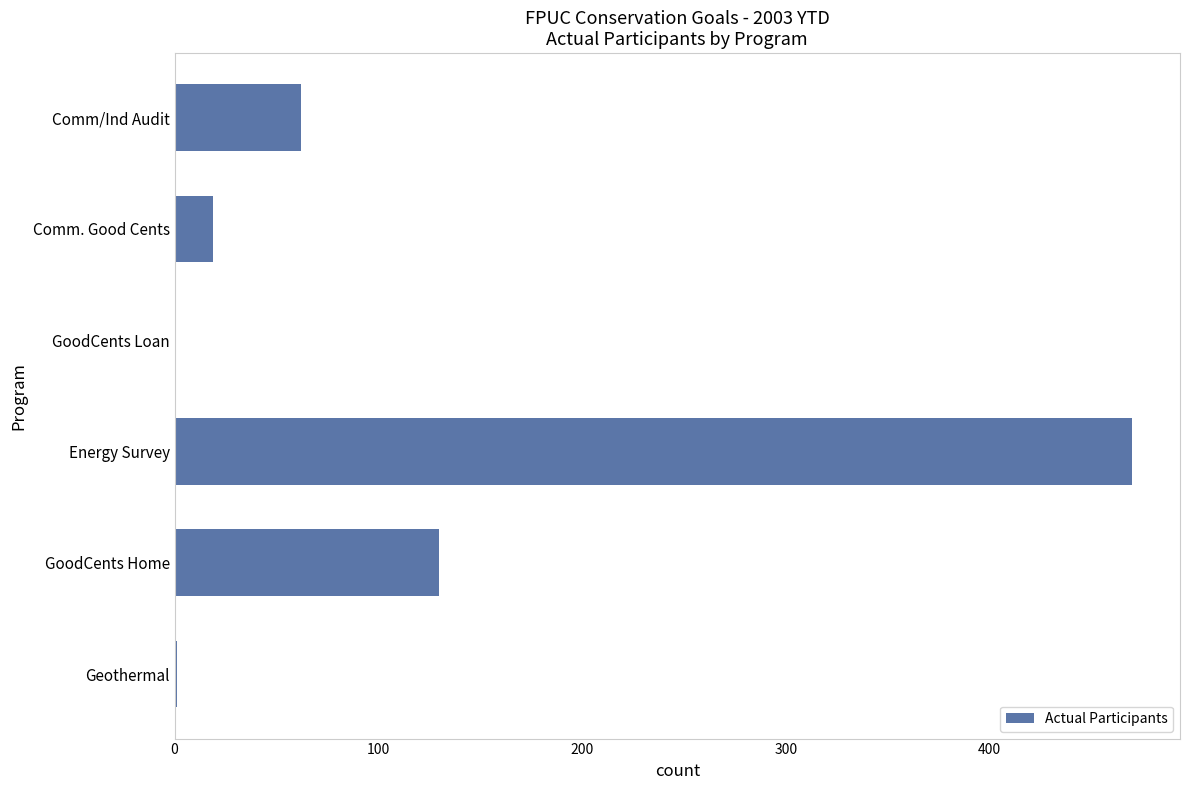

Which has a higher value, GoodCents Loan or Comm. Good Cents?

Comm. Good Cents